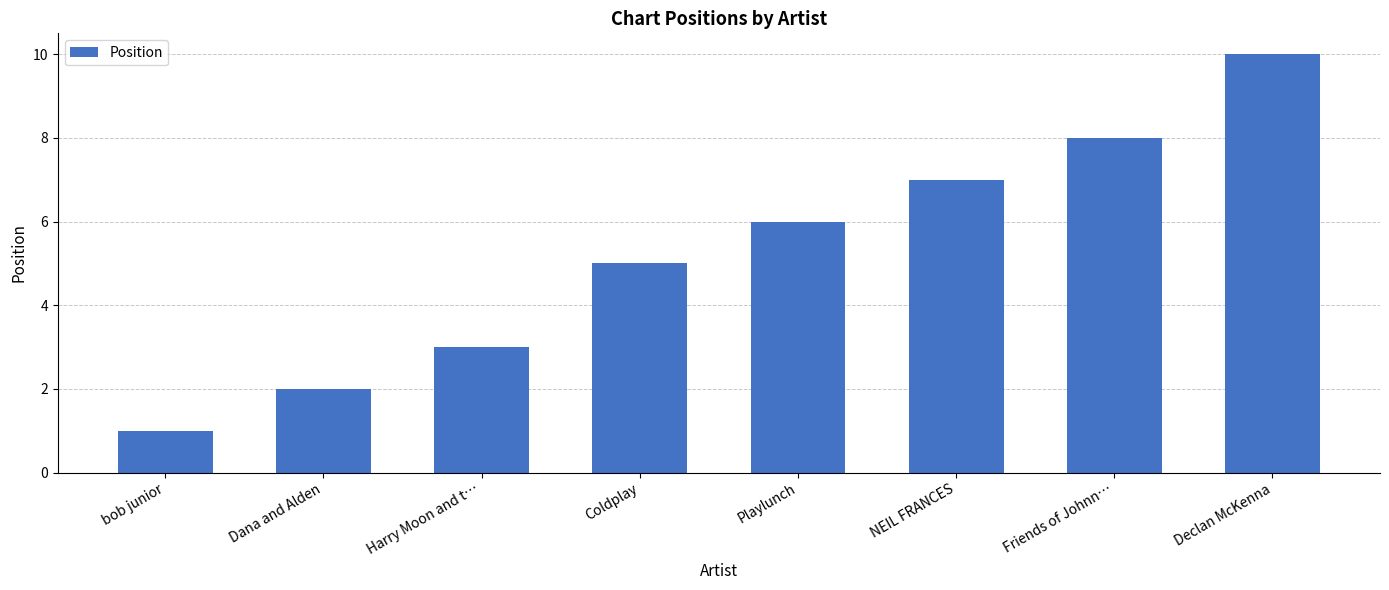

What is the label of the 6th bar from the left?

NEIL FRANCES